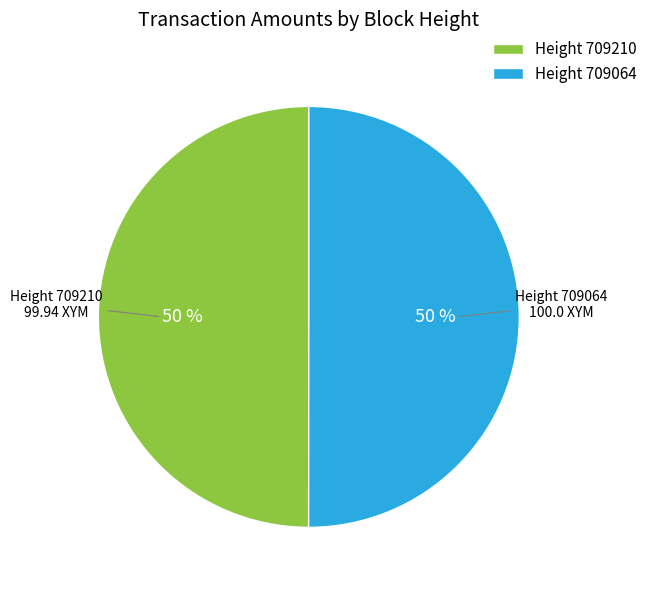

True or false: Height 709064 accounts for 57% of the total.

False